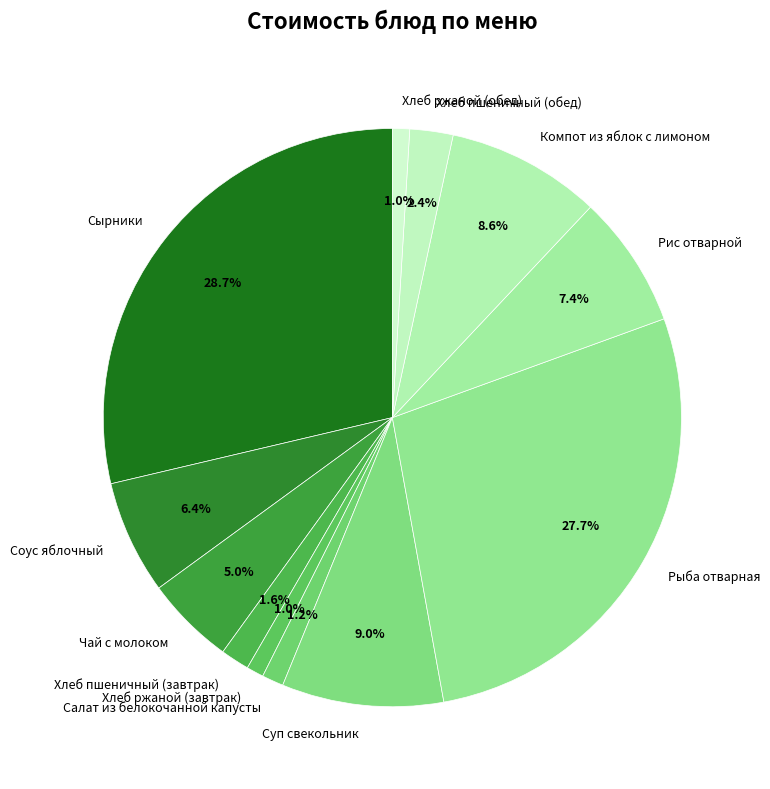

To the nearest percent, what portion does Хлеб пшеничный (завтрак) represent?

2%